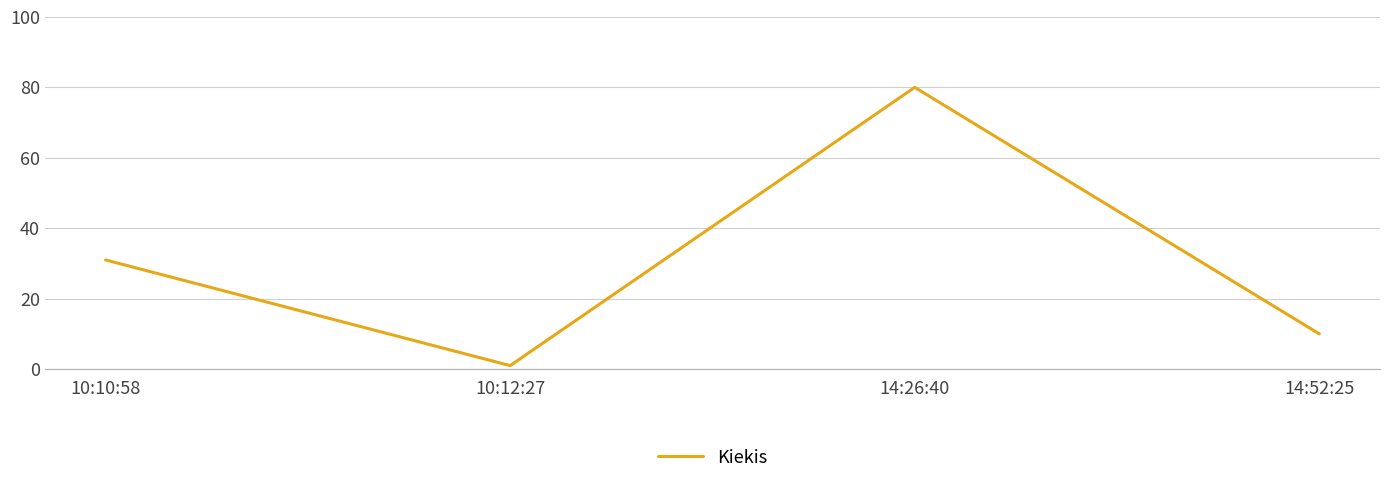

At which category does the data reach its first local peak?

14:26:40